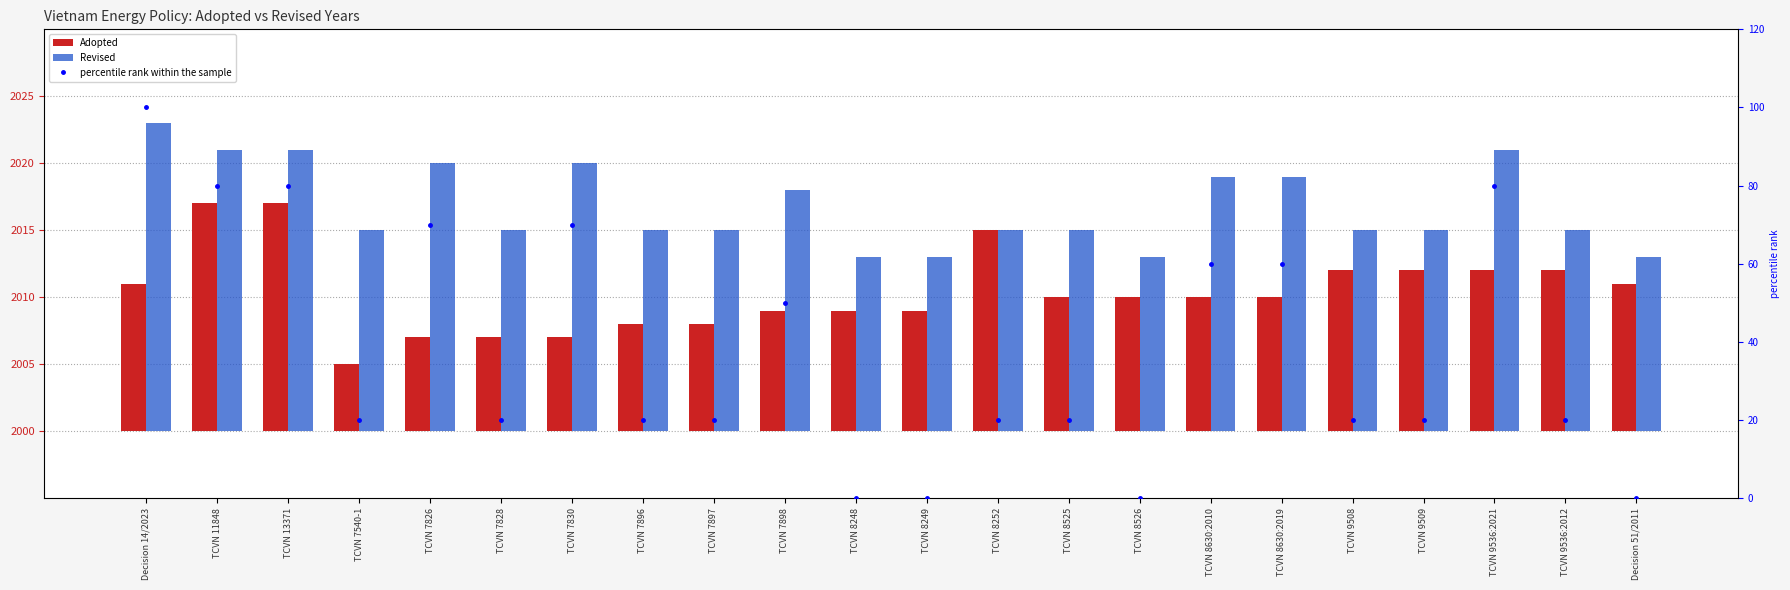

Does the chart contain any negative values?

No